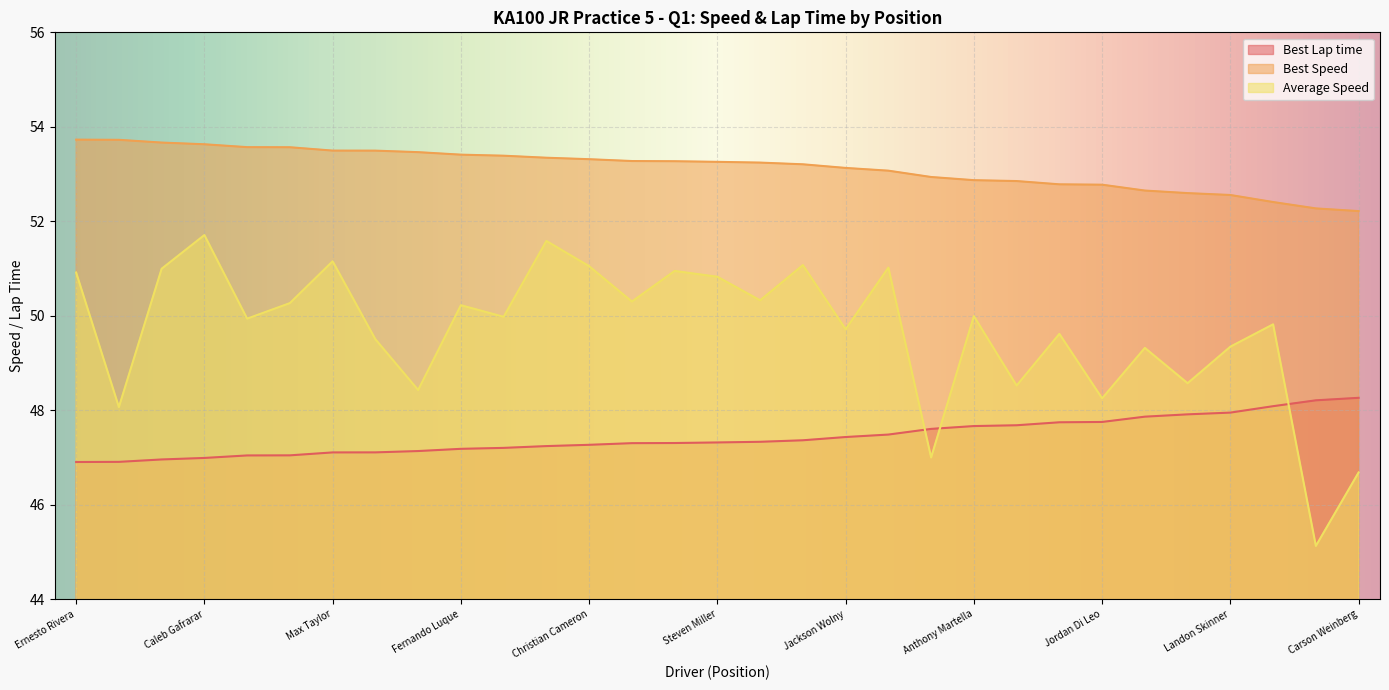

How many lines are shown in the chart?

3